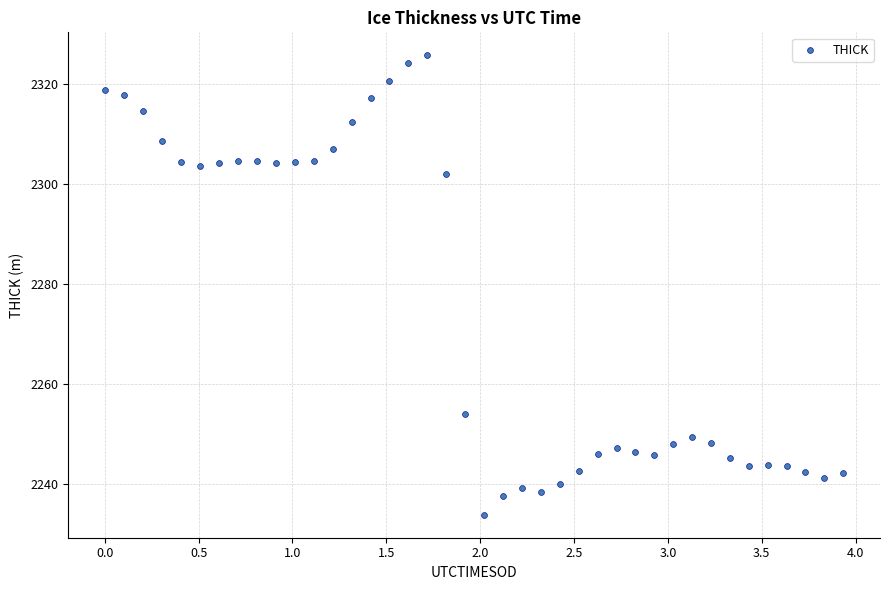

What is the range of X values (max minus min)?

3.9